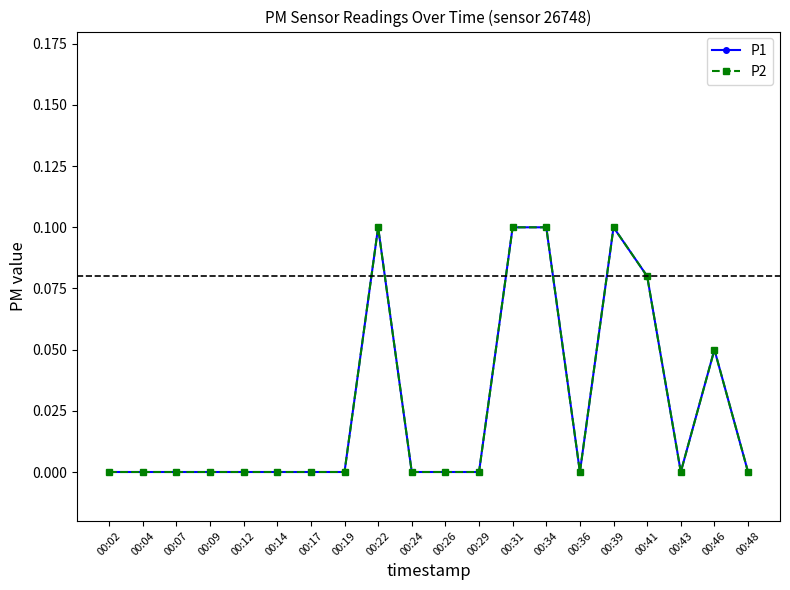

True or false: P1 has more than 0 interior local peaks.

True